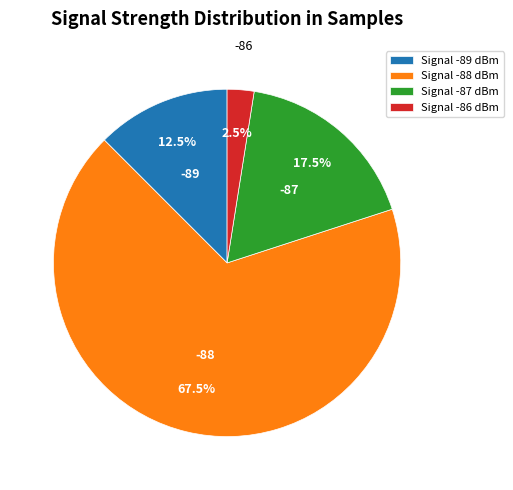

Rank the categories by value from highest to lowest.

Signal -88 dBm, Signal -87 dBm, Signal -89 dBm, Signal -86 dBm